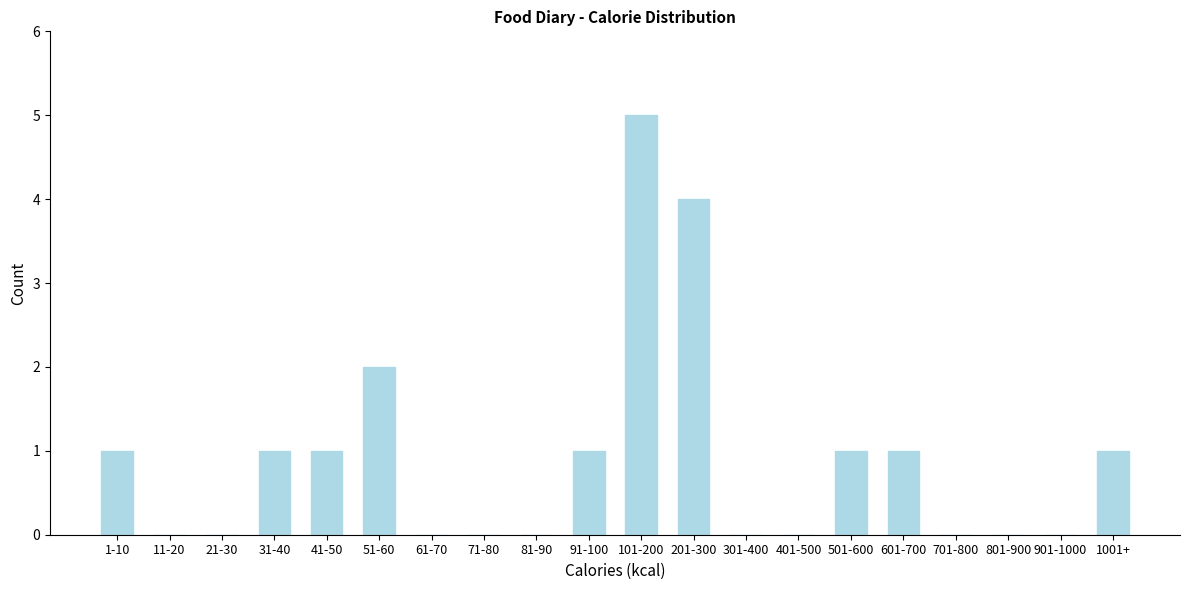

Reading right to left, transcribe all the data shown in this chart.

1001+=1	901-1000=0	801-900=0	701-800=0	601-700=1	501-600=1	401-500=0	301-400=0	201-300=4	101-200=5	91-100=1	81-90=0	71-80=0	61-70=0	51-60=2	41-50=1	31-40=1	21-30=0	11-20=0	1-10=1